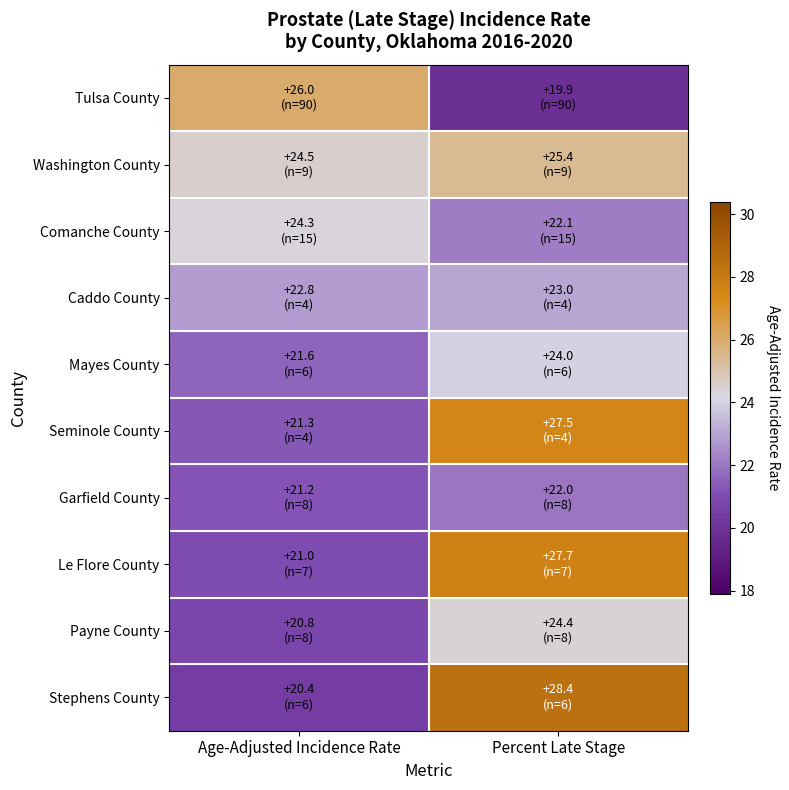

Which label corresponds to the largest value in the chart?

Percent Late Stage